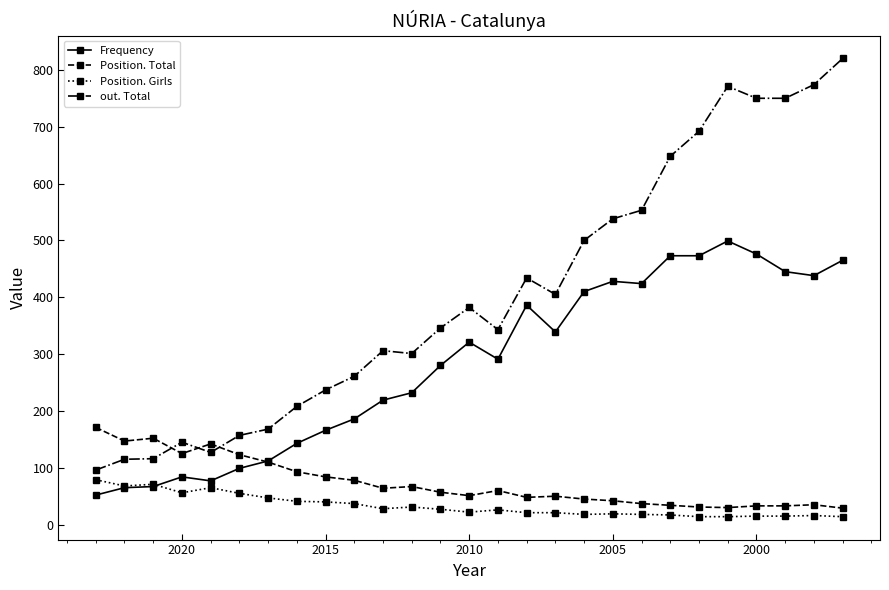

True or false: Frequency and out. Total cross at least once.

False